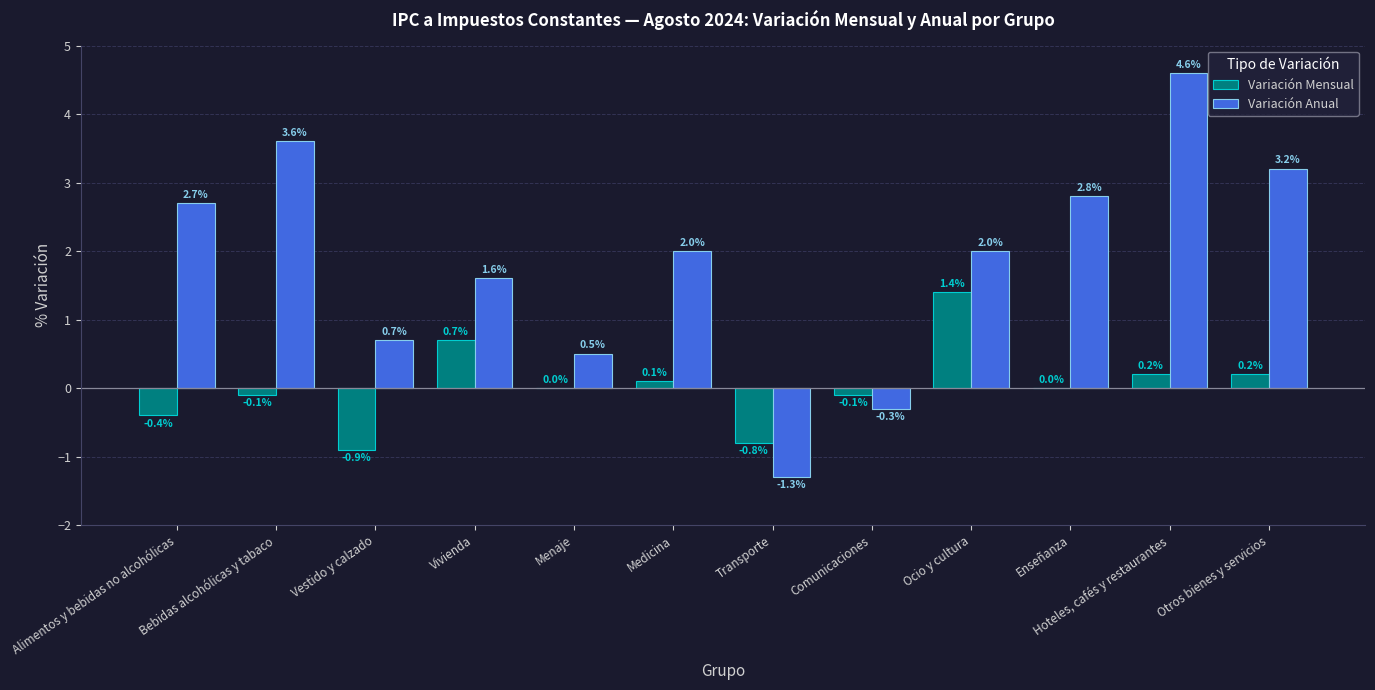

What is the sum of the Variación Mensual values at Medicina and Hoteles, cafés y restaurantes?

0.3